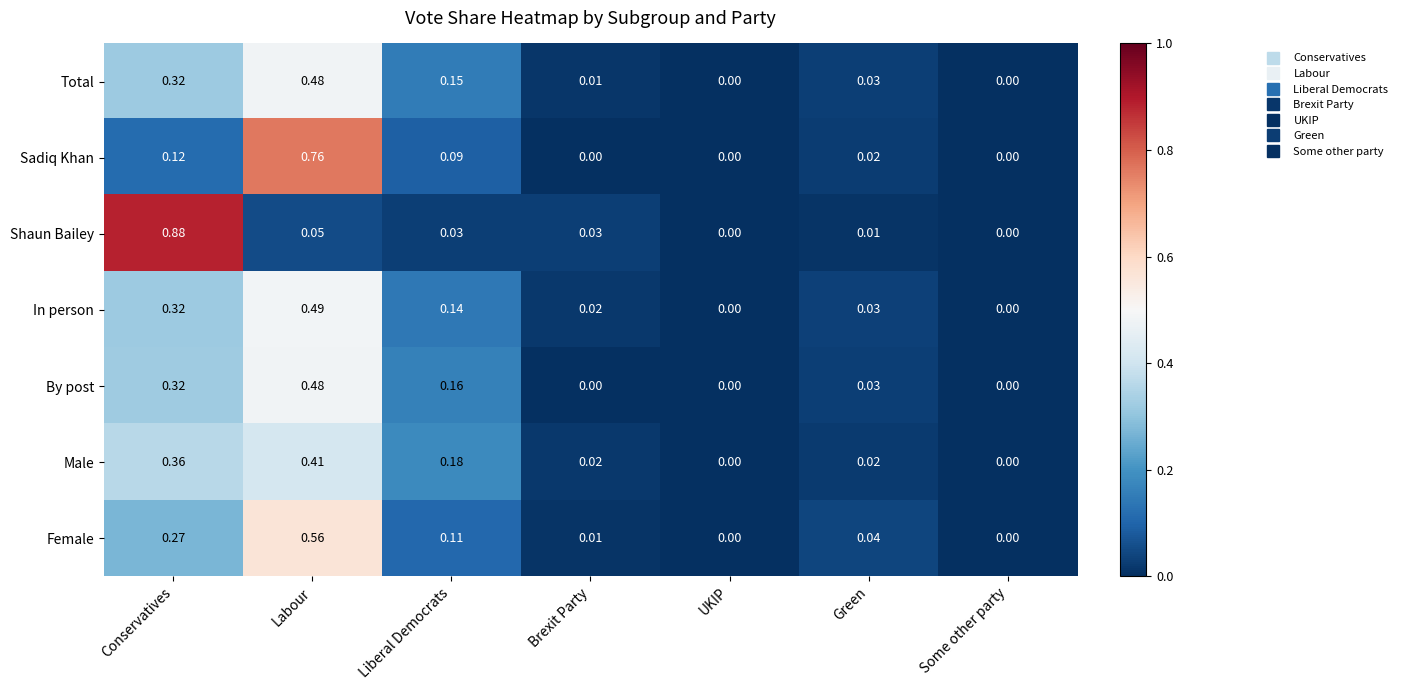

Is the value of Female at Green greater than the value of Male at Some other party?

Yes